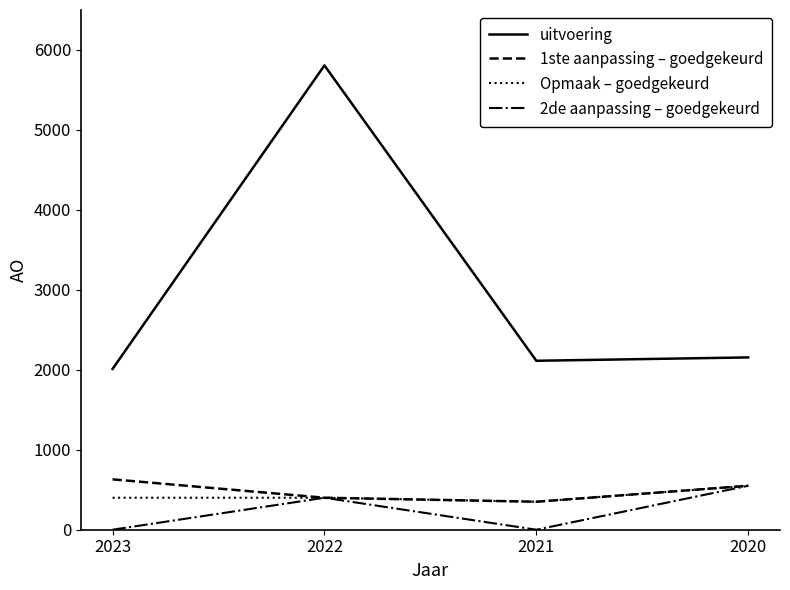

Which series has the widest spread of values?

uitvoering